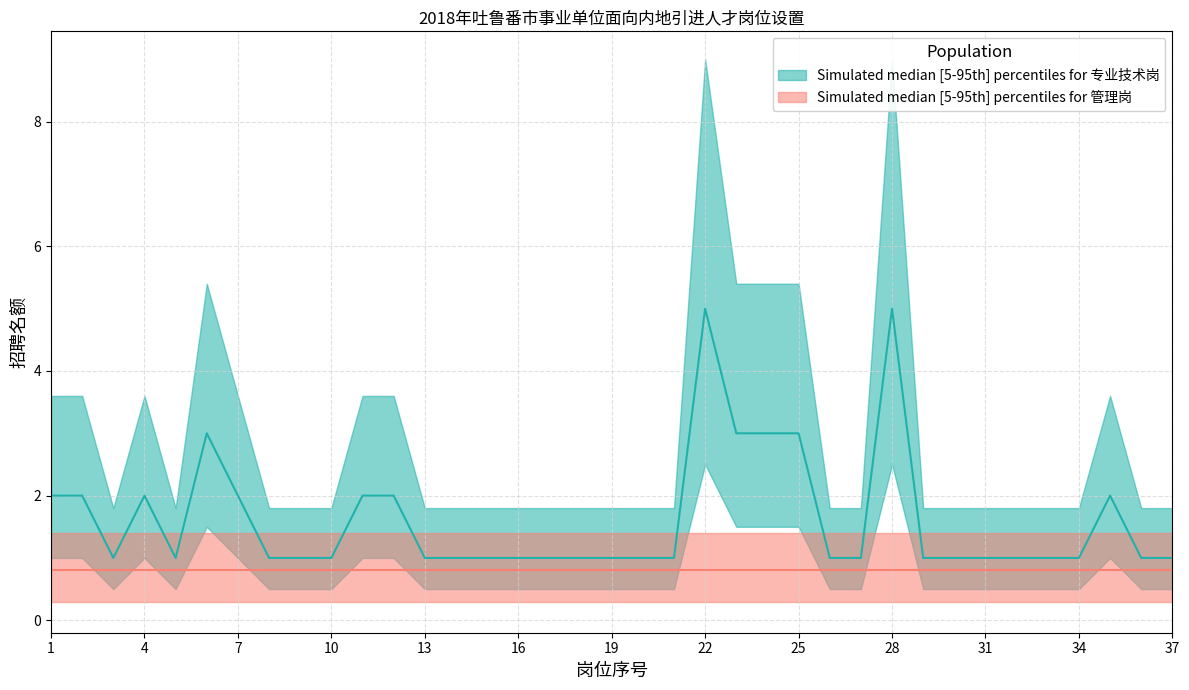

How many points are lower than both their immediate neighbors (excluding endpoints)?

2